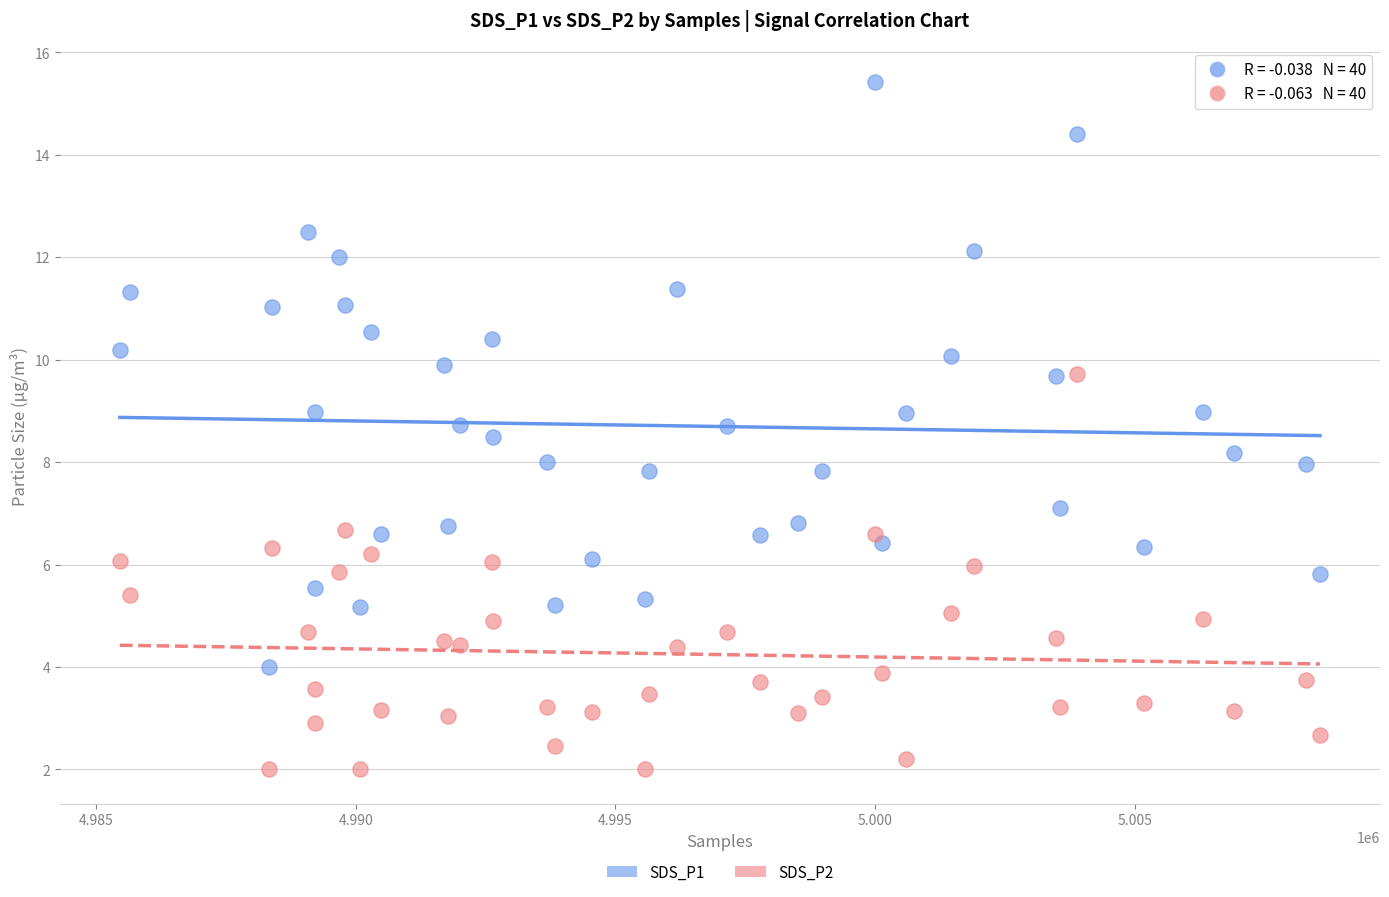

Across all data points, what is the range of Y values (max minus min)?

13.4